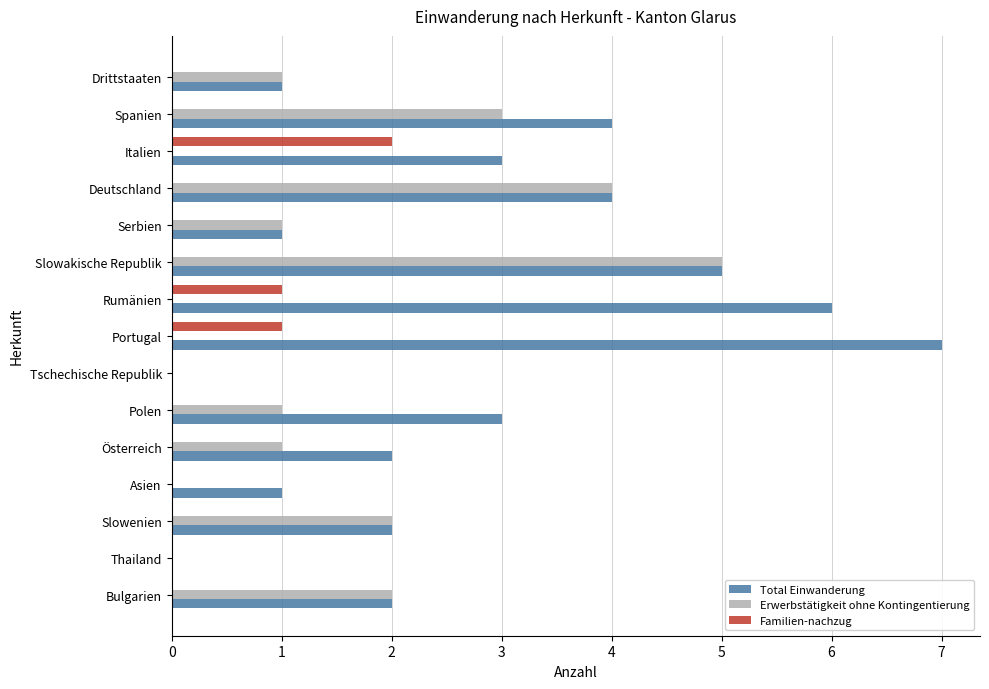

At which category is the sum across all series the highest?

Slowakische Republik